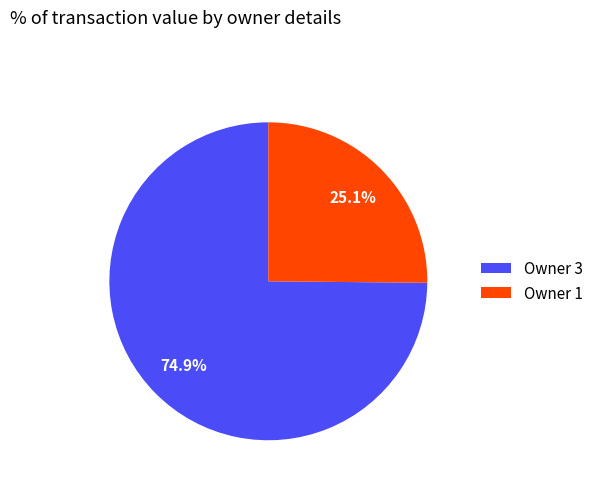

Between Owner 1 and Owner 3, which is larger?

Owner 3